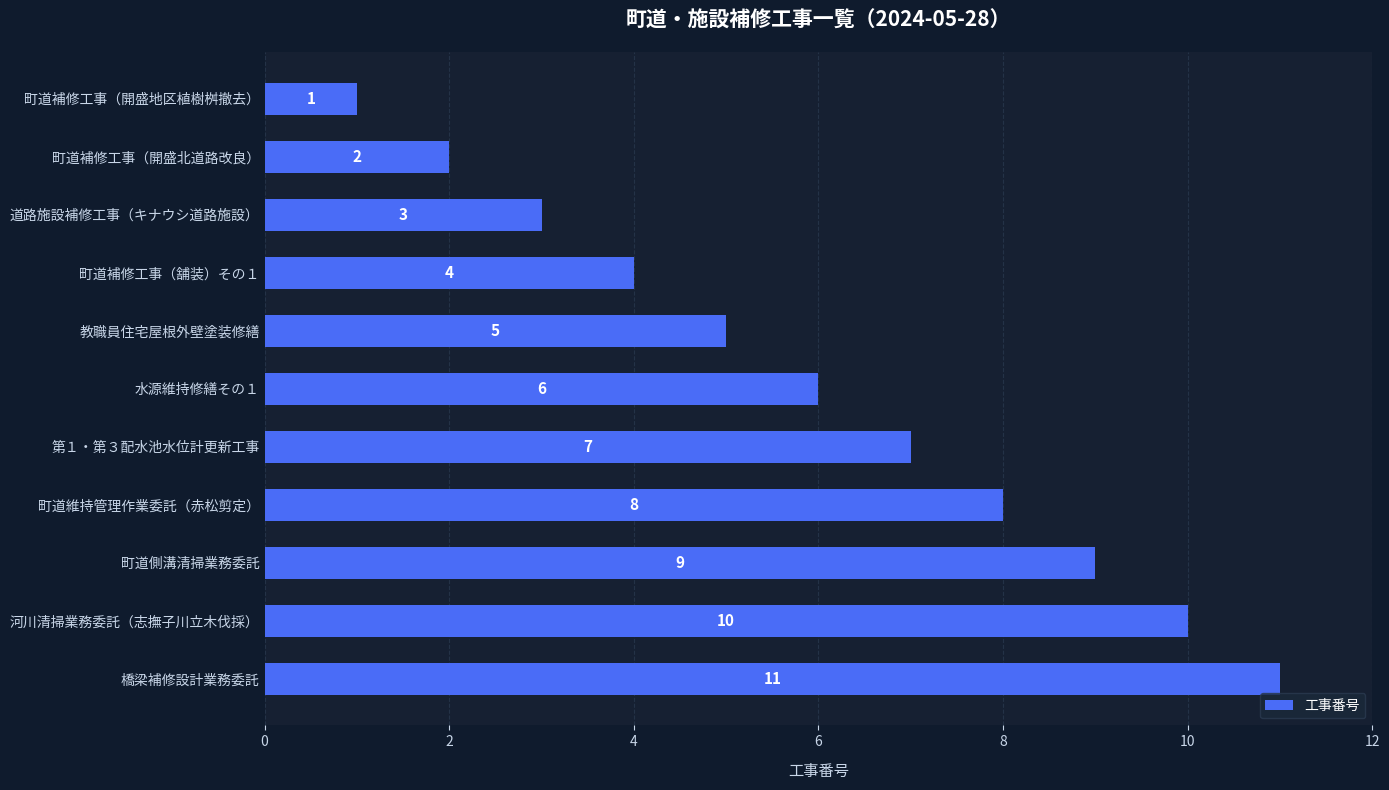

Count the values in the range 3 to 9.

7